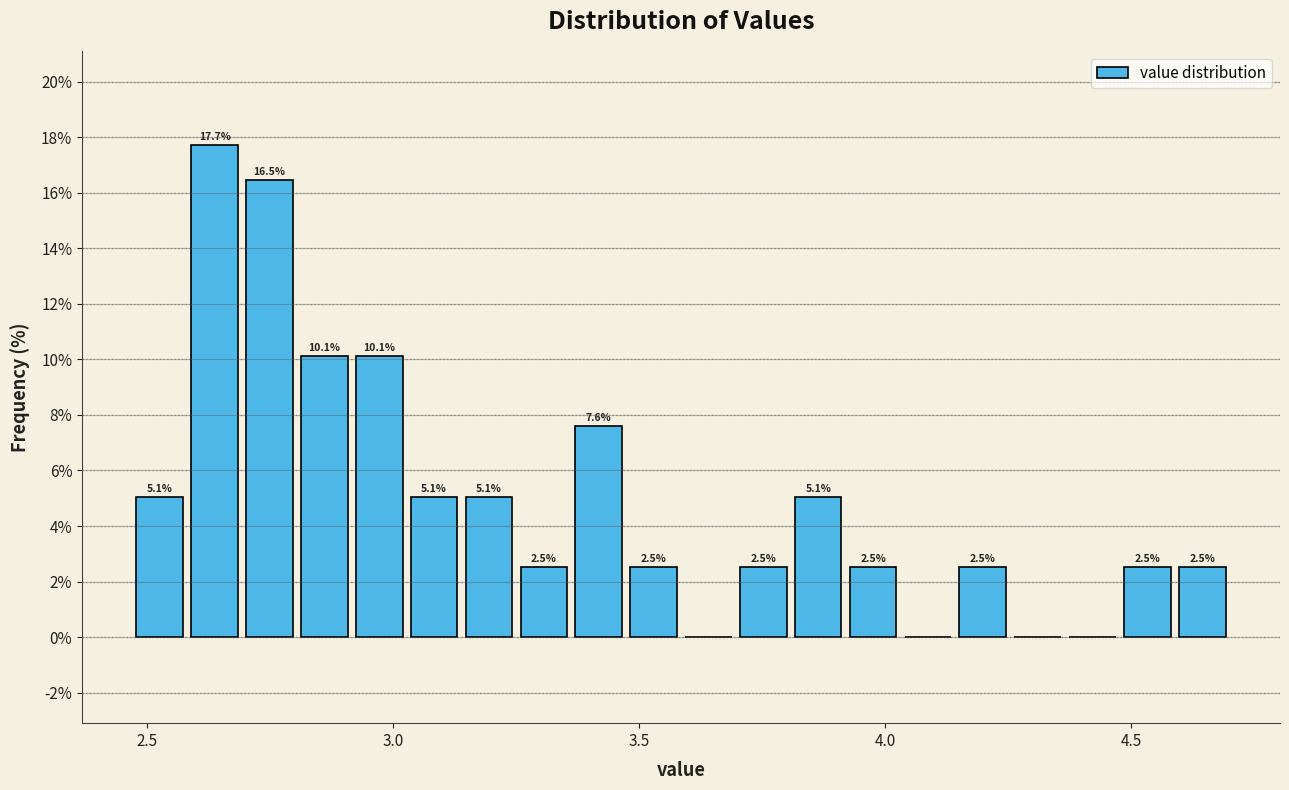

Around what value on the x-axis is the tallest bar? Give the approximate position of its centre, as read against the axis.

2.65